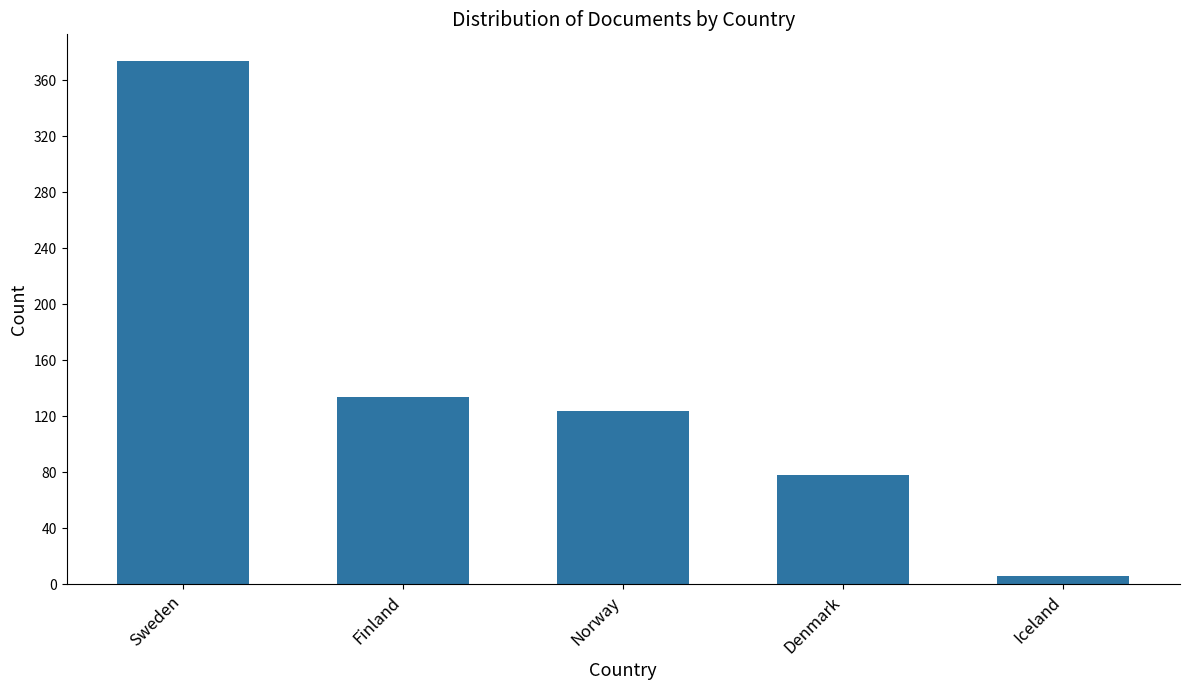

Rank the categories by value from highest to lowest.

Sweden, Finland, Norway, Denmark, Iceland